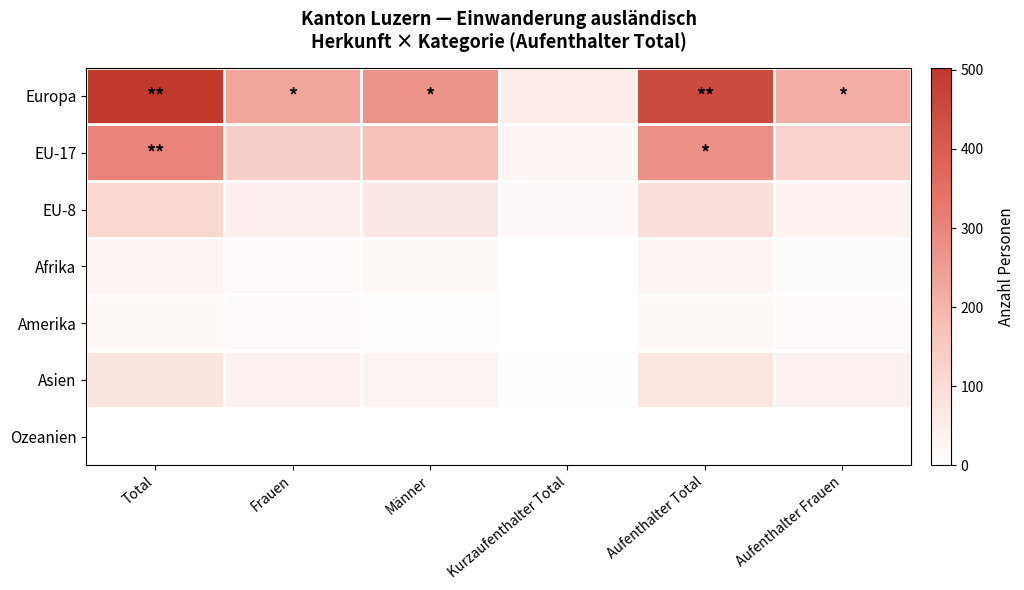

Reading left to right, what are all the values shown in this chart?

Europa: Total=503	Frauen=233	Männer=270	Kurzaufenthalter Total=50	Aufenthalter Total=451	Aufenthalter Frauen=214
EU-17: Total=303	Frauen=134	Männer=169	Kurzaufenthalter Total=25	Aufenthalter Total=276	Aufenthalter Frauen=125
EU-8: Total=111	Frauen=44	Männer=67	Kurzaufenthalter Total=17	Aufenthalter Total=94	Aufenthalter Frauen=36
Afrika: Total=31	Frauen=13	Männer=18	Kurzaufenthalter Total=1	Aufenthalter Total=28	Aufenthalter Frauen=11
Amerika: Total=20	Frauen=13	Männer=7	Kurzaufenthalter Total=1	Aufenthalter Total=19	Aufenthalter Frauen=12
Asien: Total=74	Frauen=40	Männer=34	Kurzaufenthalter Total=2	Aufenthalter Total=72	Aufenthalter Frauen=39
Ozeanien: Total=1	Frauen=0	Männer=1	Kurzaufenthalter Total=0	Aufenthalter Total=1	Aufenthalter Frauen=0